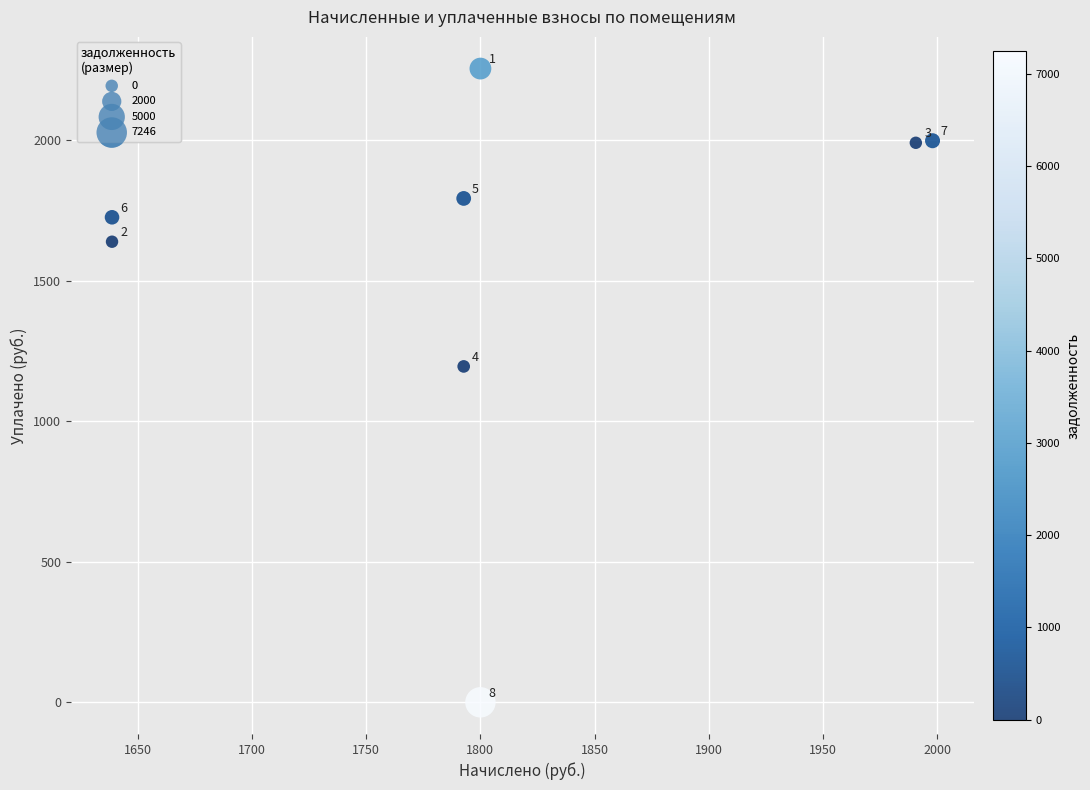

What is the average Y value?

1574.4